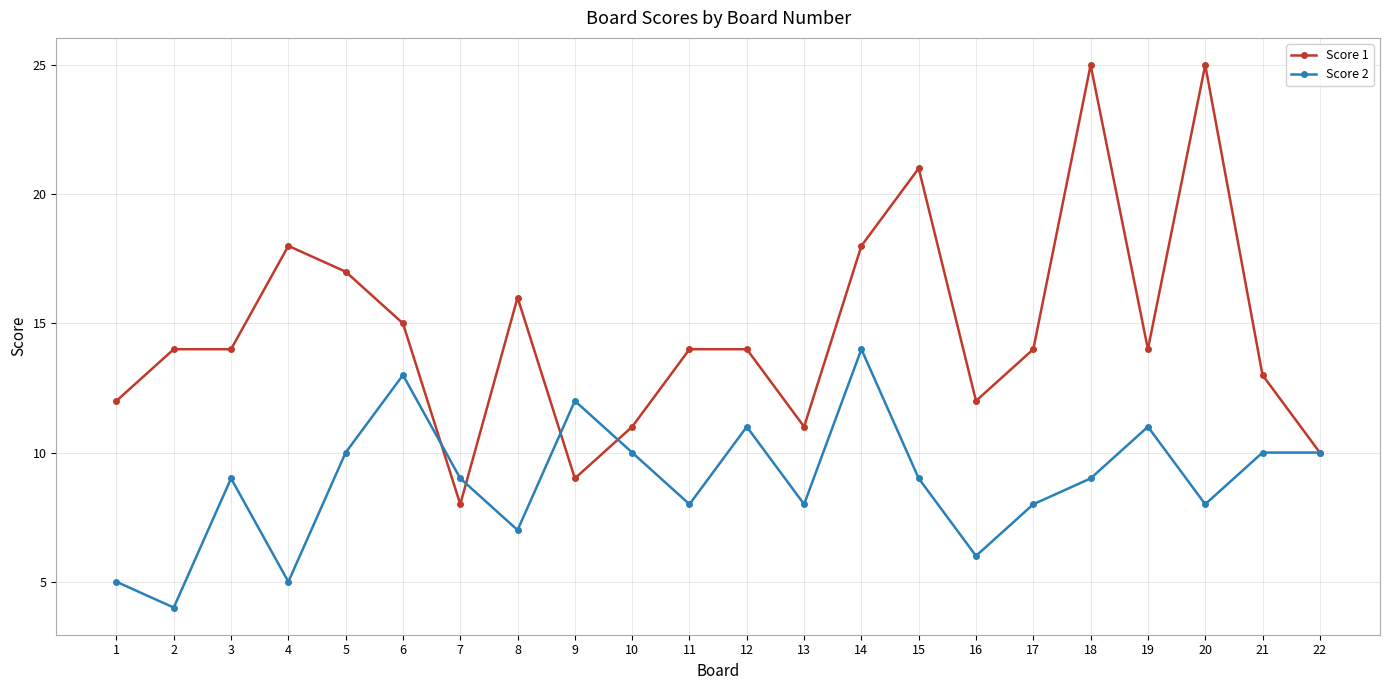

How many Score 2 values are between 8 and 10?

12